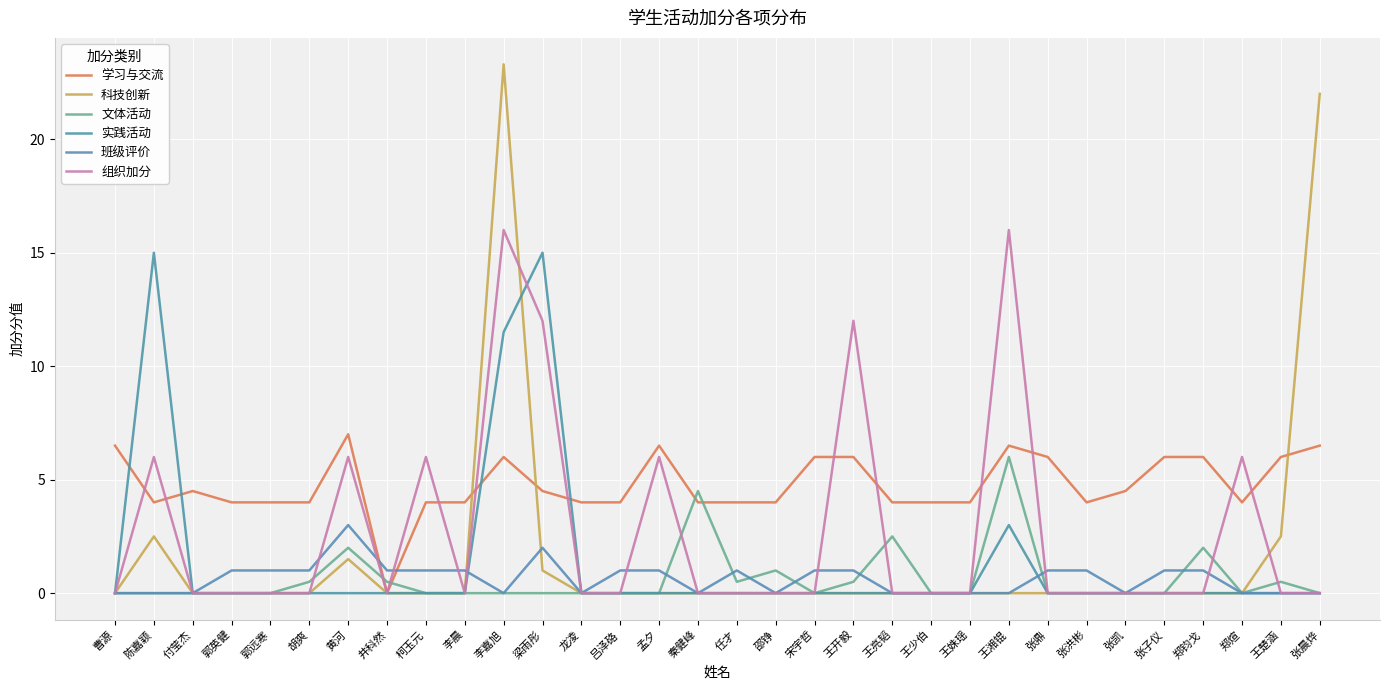

Which label corresponds to the smallest value in the chart?

井科然